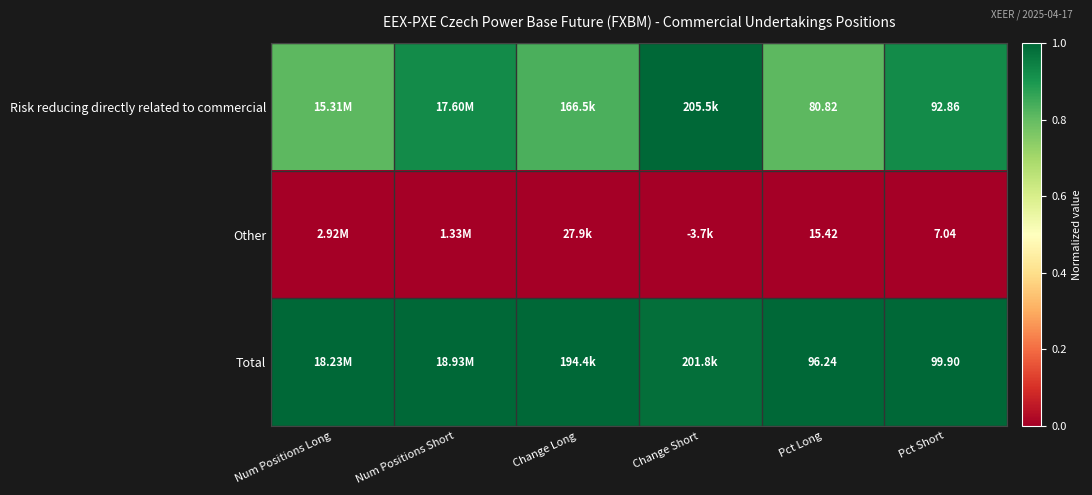

How many categories are shown in the chart?

6